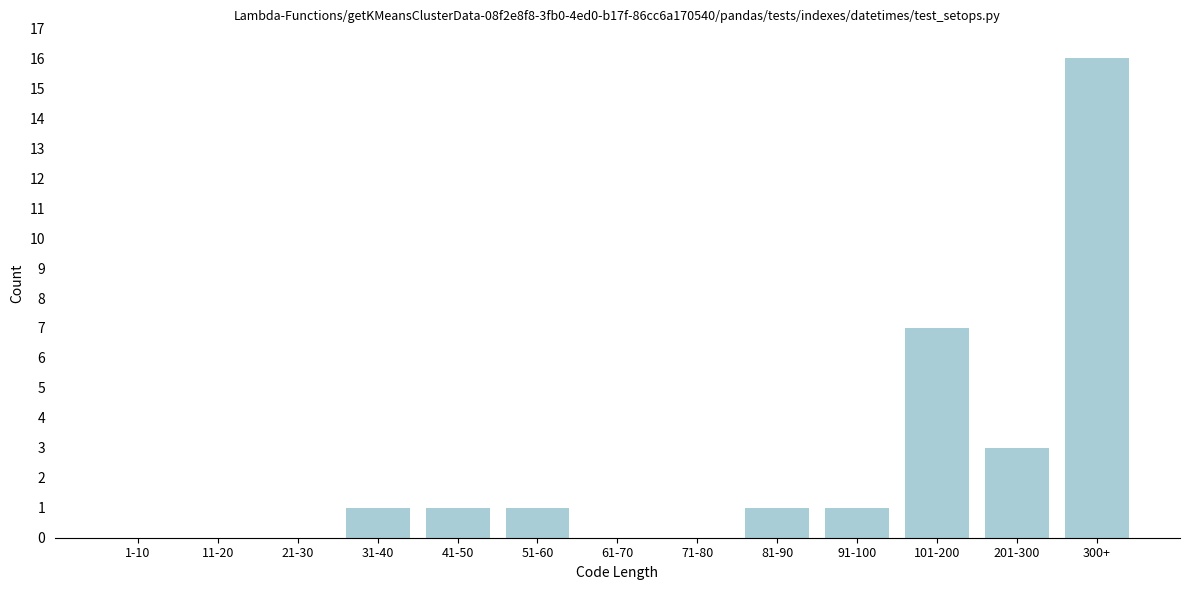

Reading left to right, what are all the values shown in this chart?

1-10=0	11-20=0	21-30=0	31-40=1	41-50=1	51-60=1	61-70=0	71-80=0	81-90=1	91-100=1	101-200=7	201-300=3	300+=16